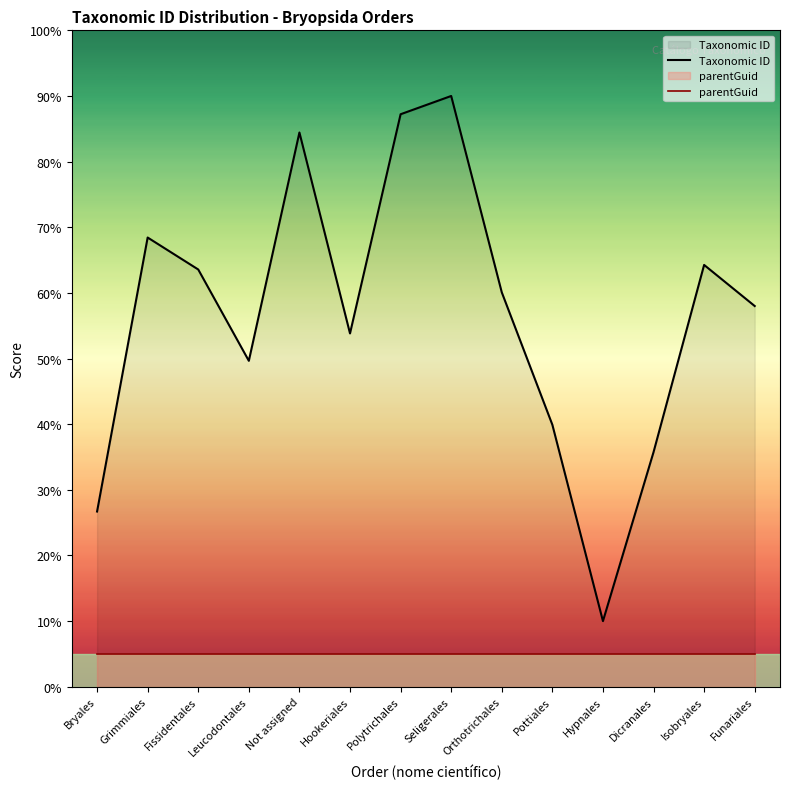

The Taxonomic ID series shows 63.6 at Fissidentales. True or false?

True